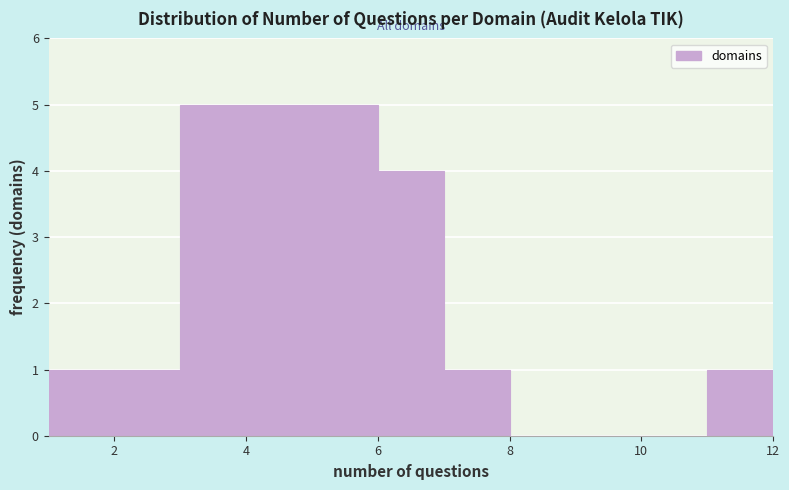

Reading left to right, transcribe this chart: for each bar, give the range it covers on the x-axis and its height. The values are not printed on the chart, so give them approximately, as read against the axis.

1 to 2: 1
2 to 3: 1
3 to 4: 5
4 to 5: 5
5 to 6: 5
6 to 7: 4
7 to 8: 1
8 to 9: 0
9 to 10: 0
10 to 11: 0
11 to 12: 1